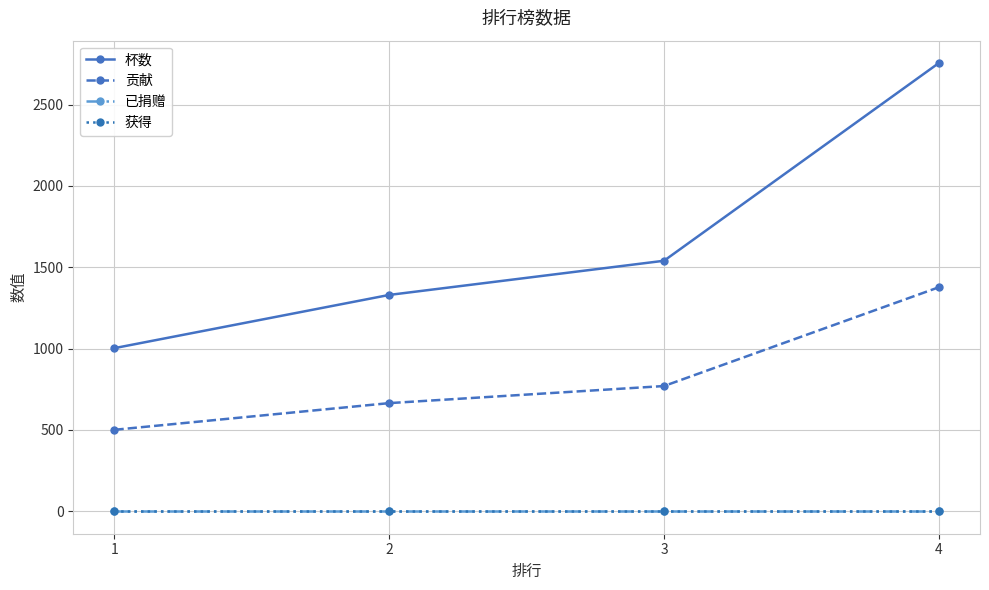

True or false: 获得 has a value of 0 at 3.

True